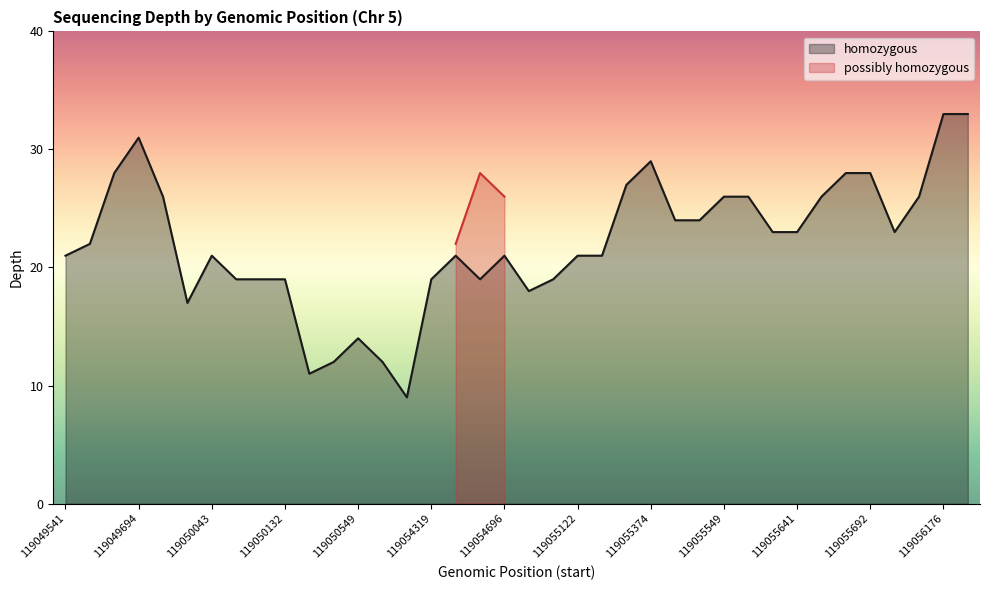

What is the difference between the maximum and minimum values?

24